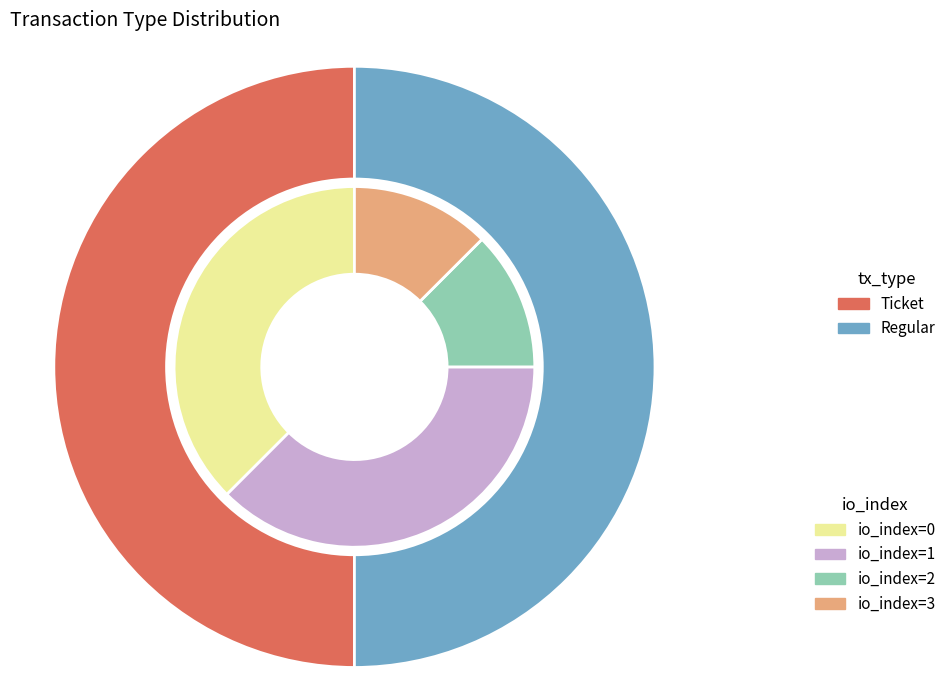

Is there any slice that represents more than half of the pie?

No